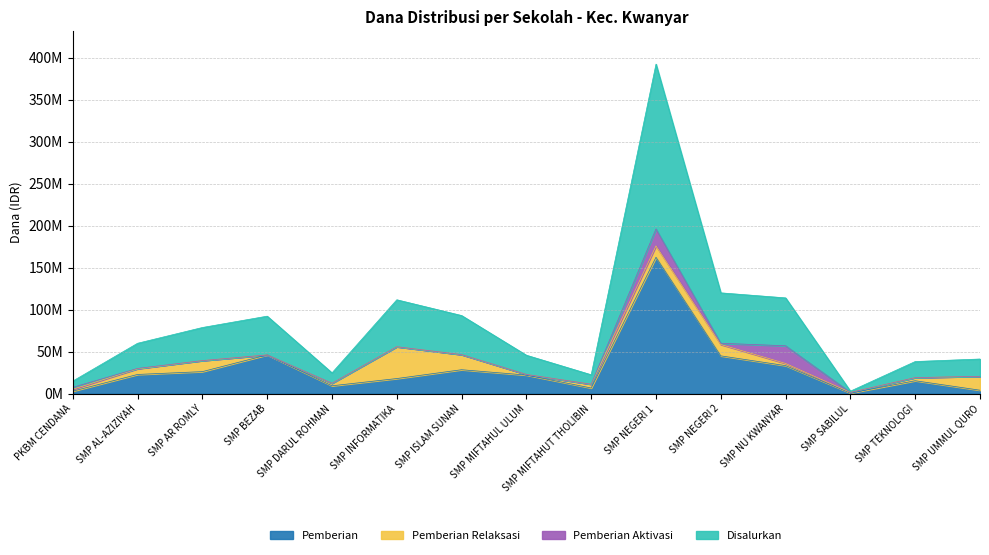

How many values in the Pemberian series exceed 22125000?

7